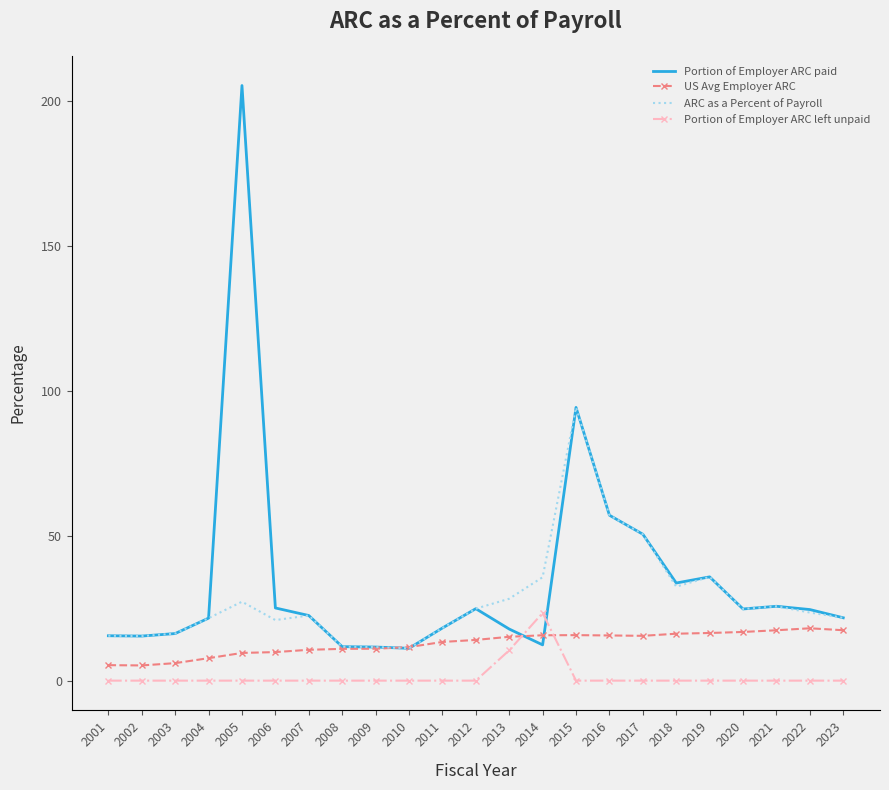

What value does the ARC as a Percent of Payroll series have at 2018?

32.4